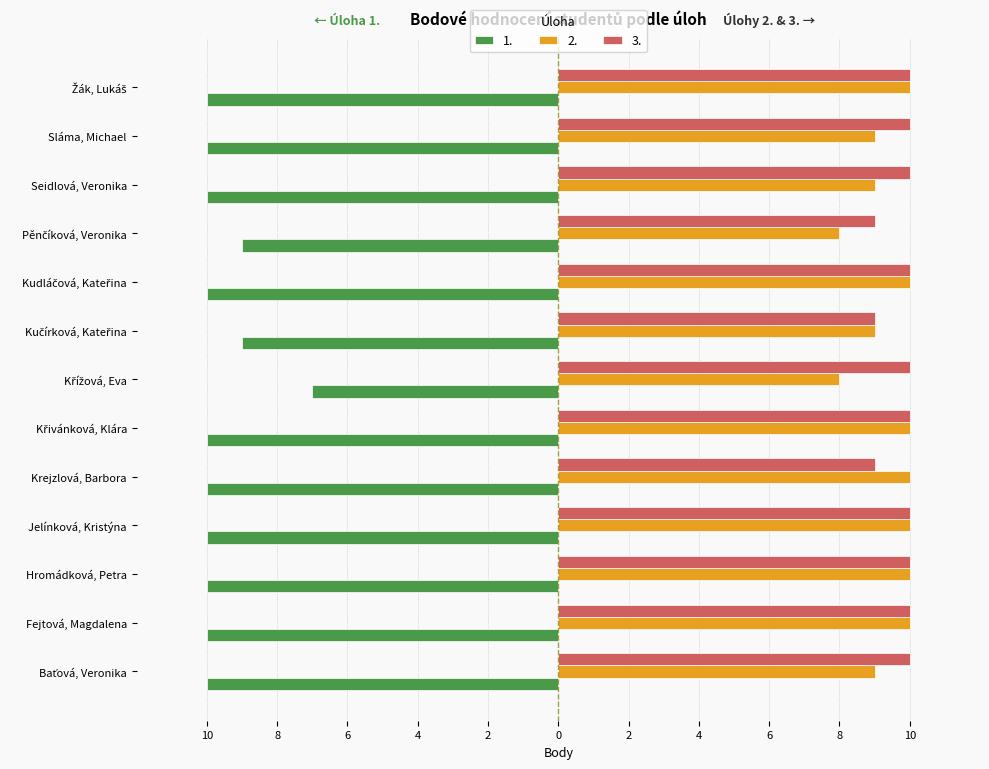

What are all the series names shown in the legend?

1., 2., 3.